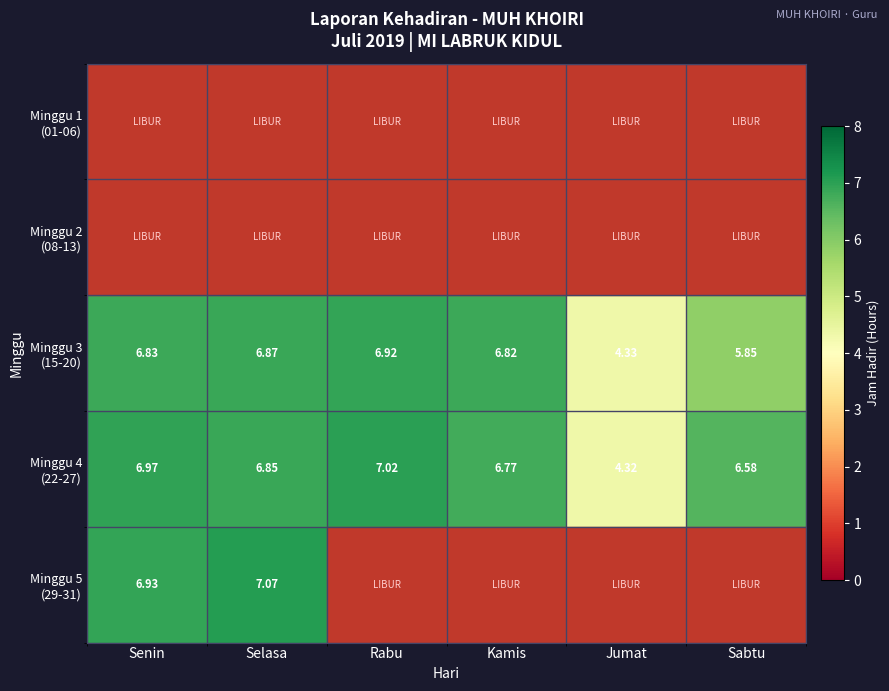

At how many categories does at least one series exceed 6?

5